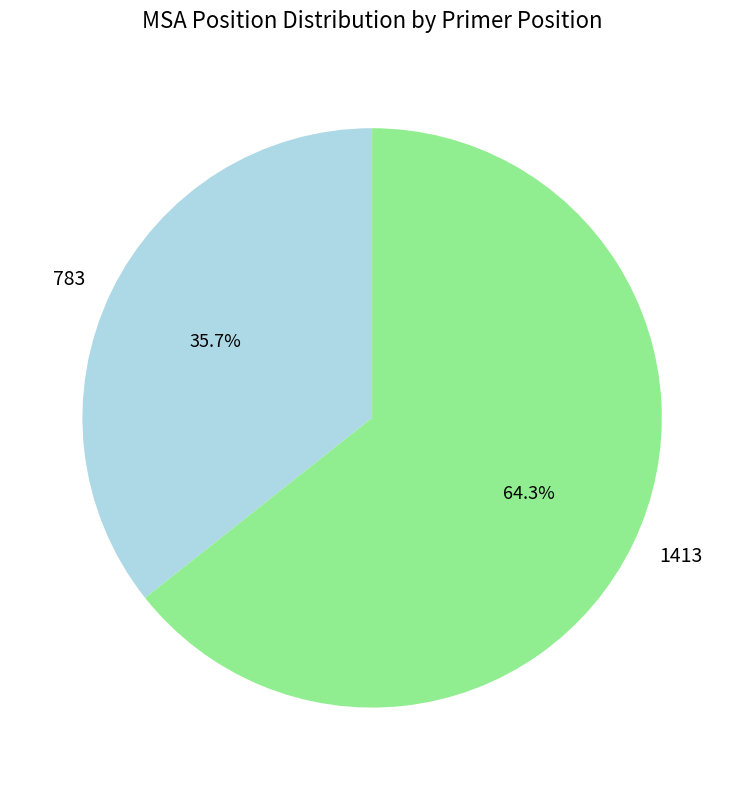

To the nearest percent, what percentage of the pie is 783?

36%